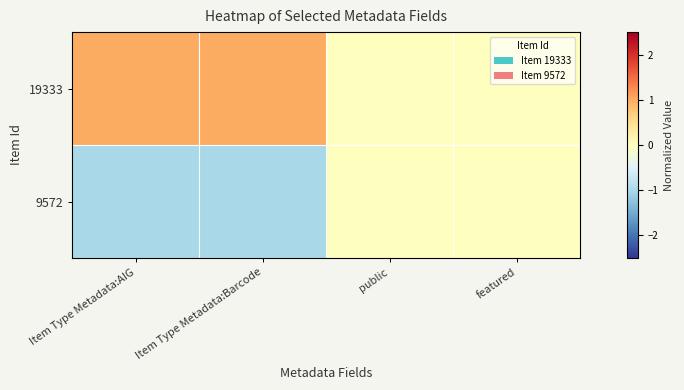

Which series has the largest total across all categories?

19333